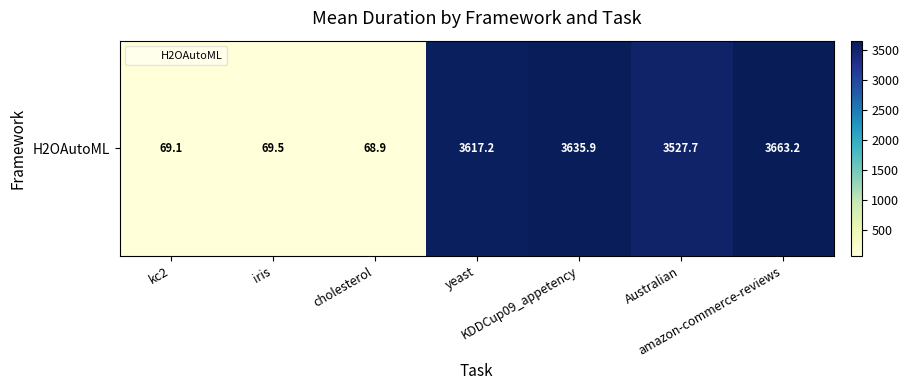

Reading right to left, list all the values displayed in this chart.

3663.2	3527.7	3635.9	3617.2	68.9	69.5	69.1